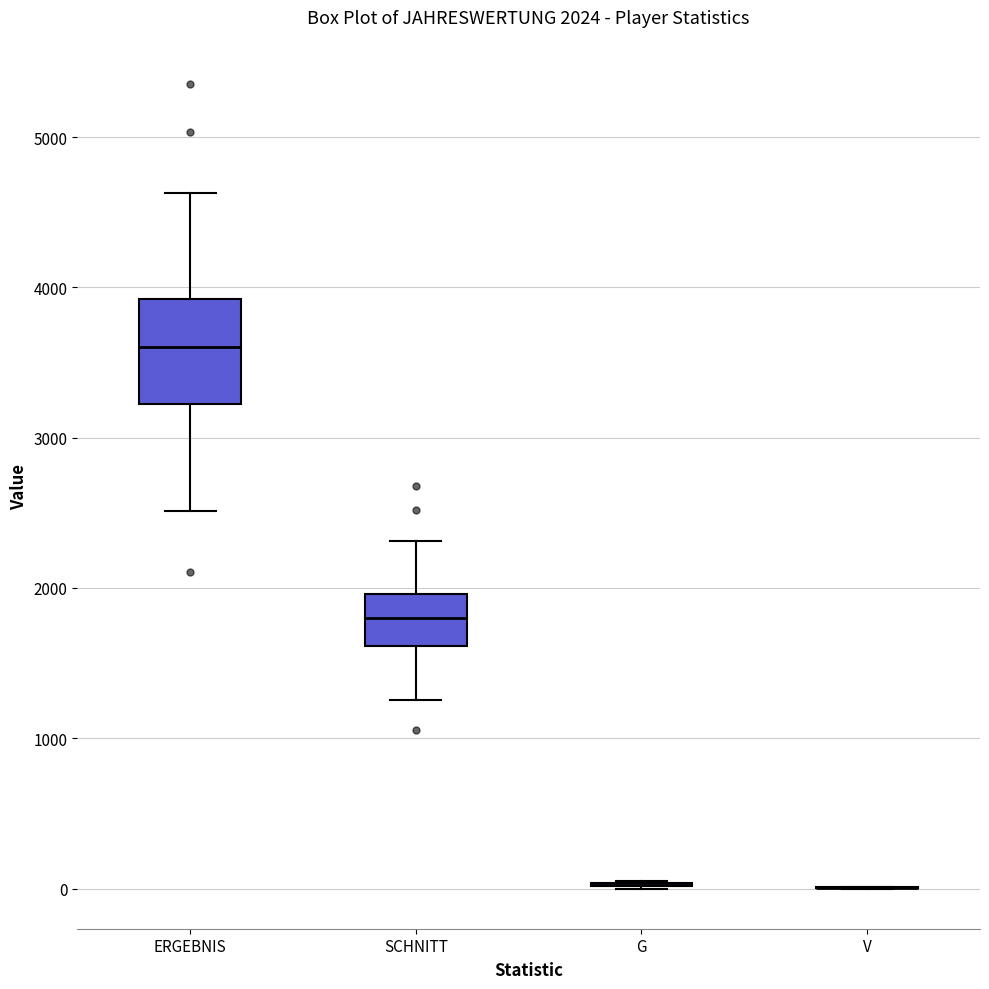

Which box is the tallest, from its lower edge to its upper edge?

ERGEBNIS